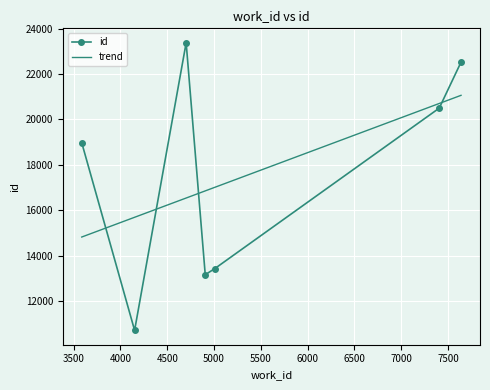

What is the approximate value at 7407, to the nearest 10?

20500